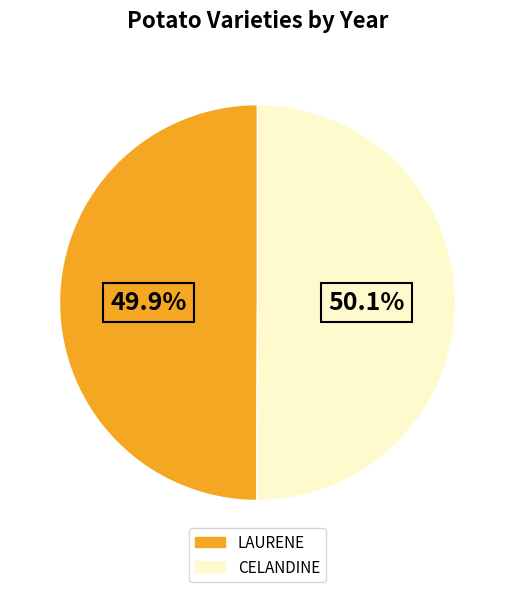

True or false: CELANDINE accounts for 50% of the total.

True